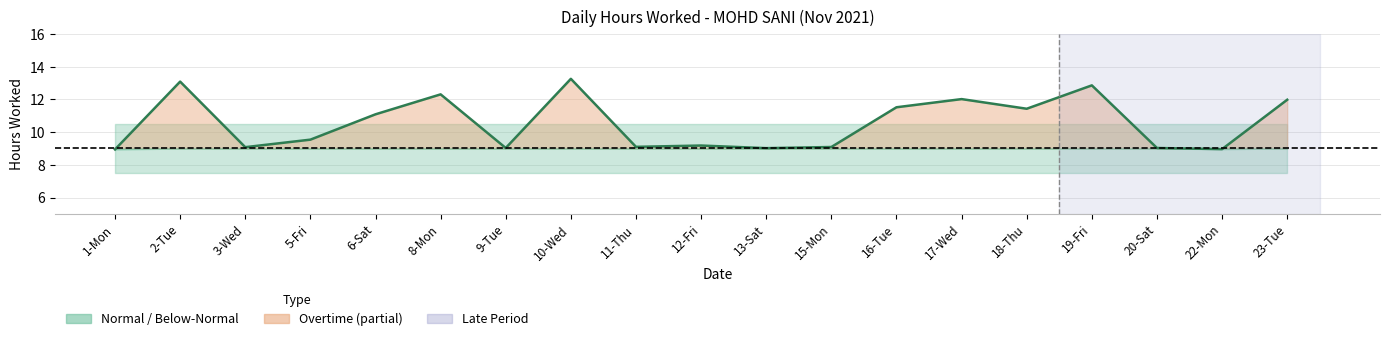

List the labels in order of value, largest first.

10-Wed, 2-Tue, 19-Fri, 8-Mon, 17-Wed, 23-Tue, 16-Tue, 18-Thu, 6-Sat, 5-Fri, 12-Fri, 11-Thu, 15-Mon, 3-Wed, 9-Tue, 20-Sat, 13-Sat, 22-Mon, 1-Mon